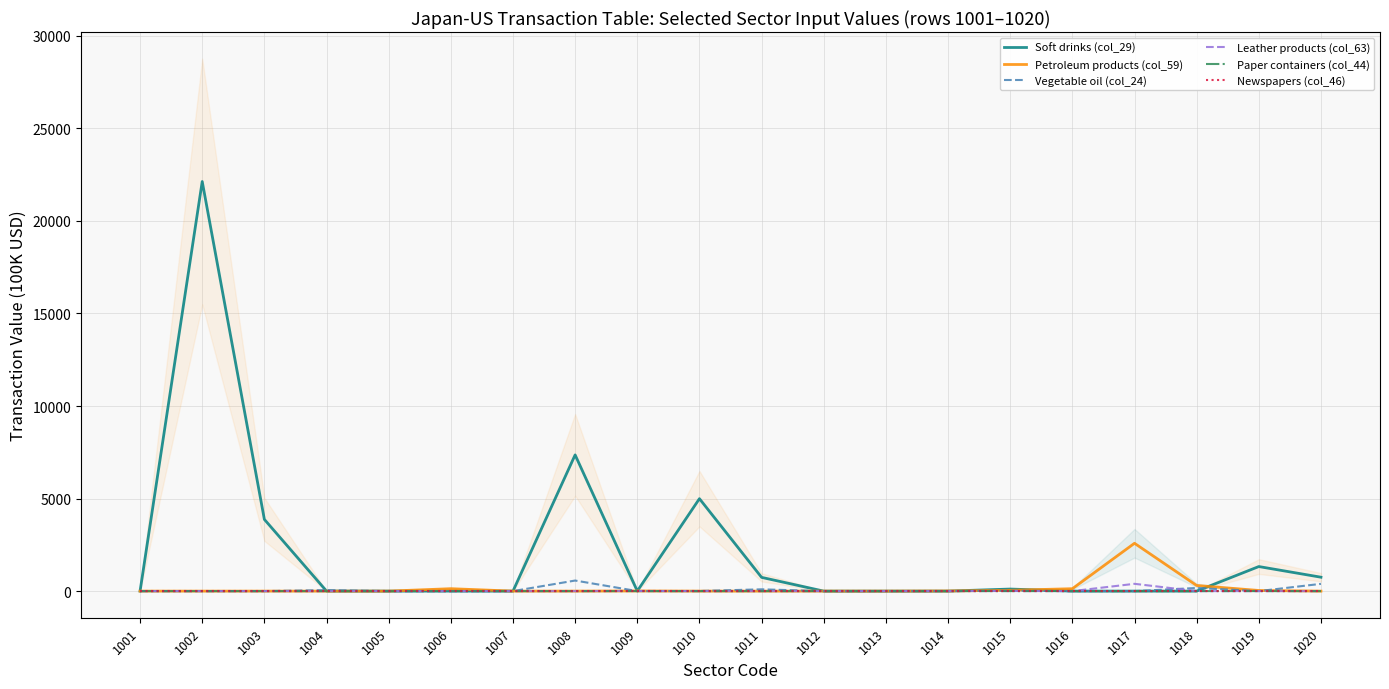

What is the sum of all Petroleum products (col_59) values?

3242